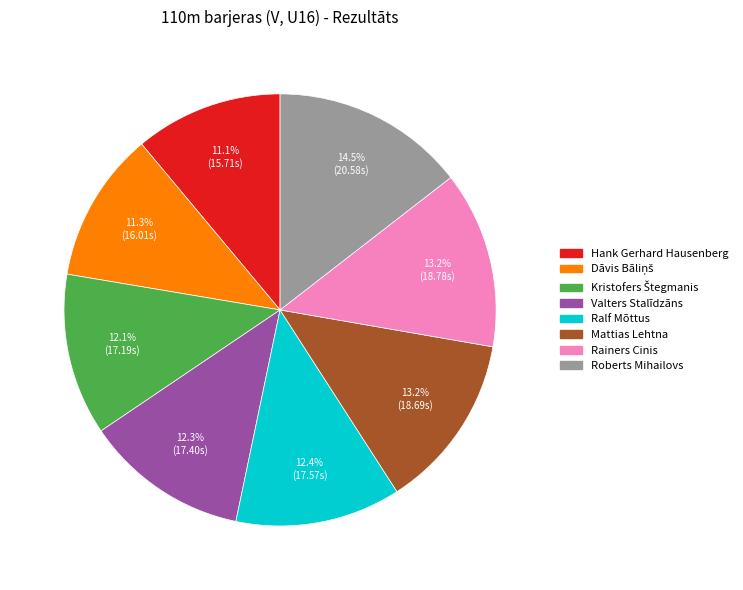

What is the largest slice in the pie chart?

Roberts Mihailovs